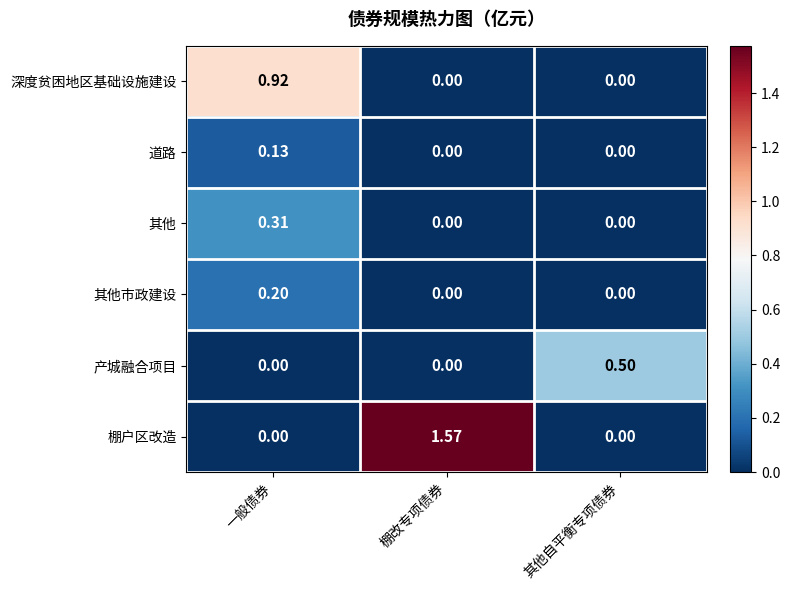

Is the value of 其他 at 一般债券 greater than the value of 产城融合项目 at 其他自平衡专项债券?

No